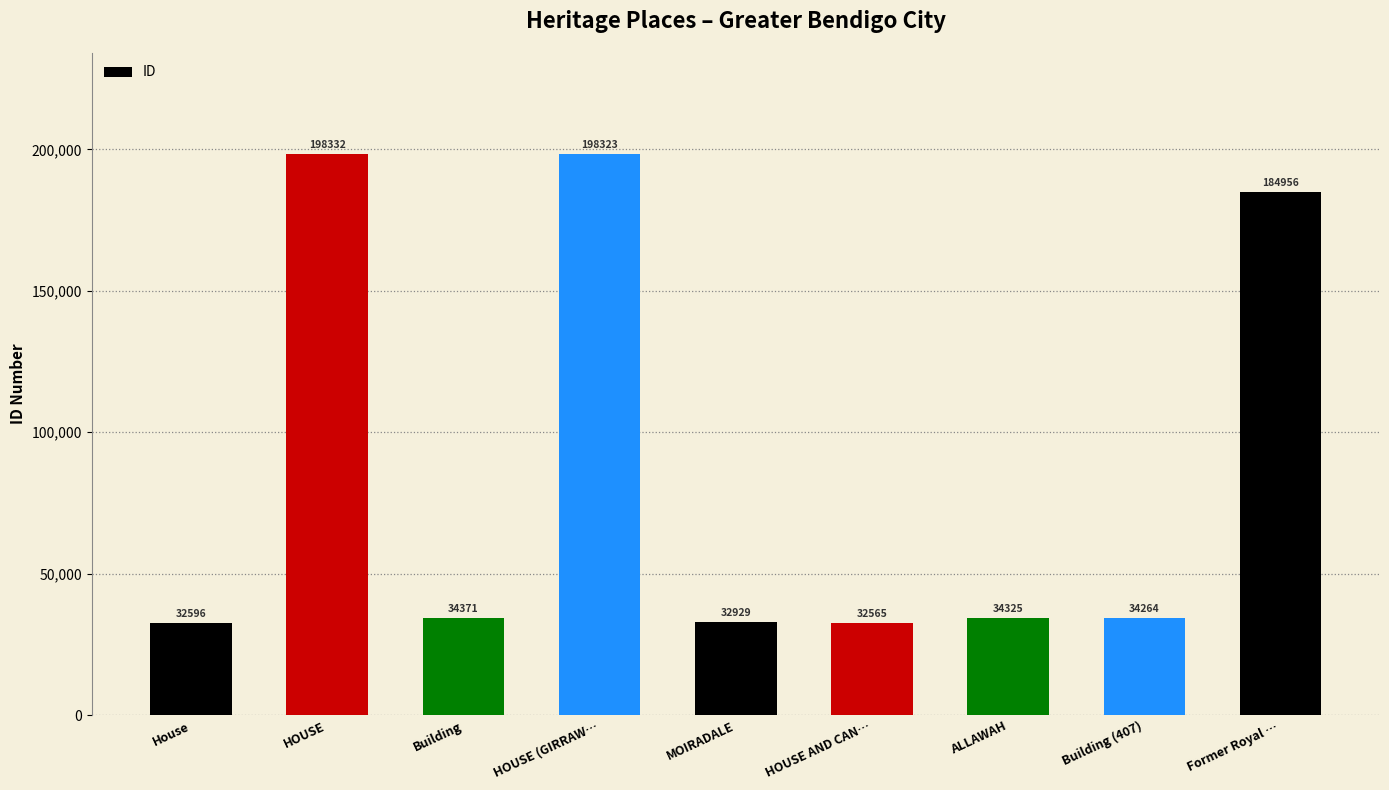

Where does the data first go above 34325?

HOUSE